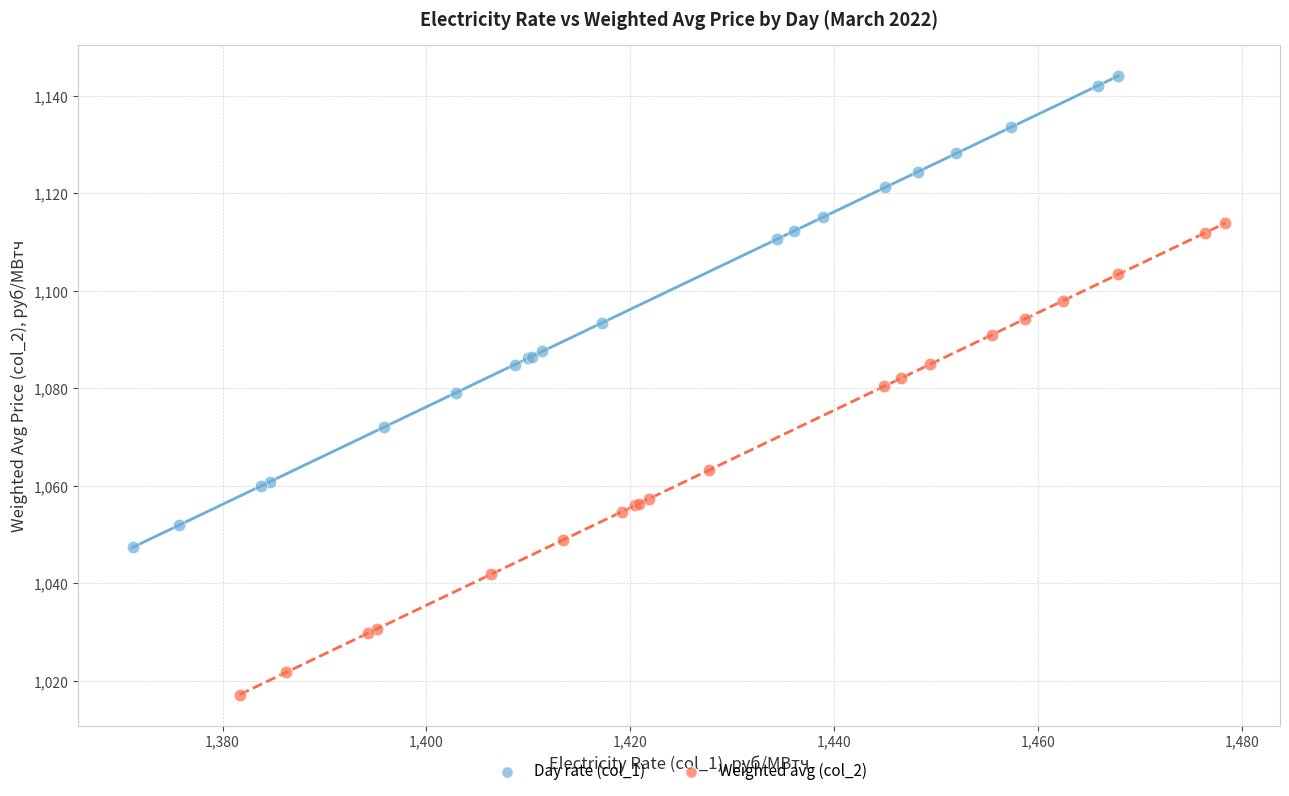

Which series contains the lowest Y value?

Weighted avg (col_2)